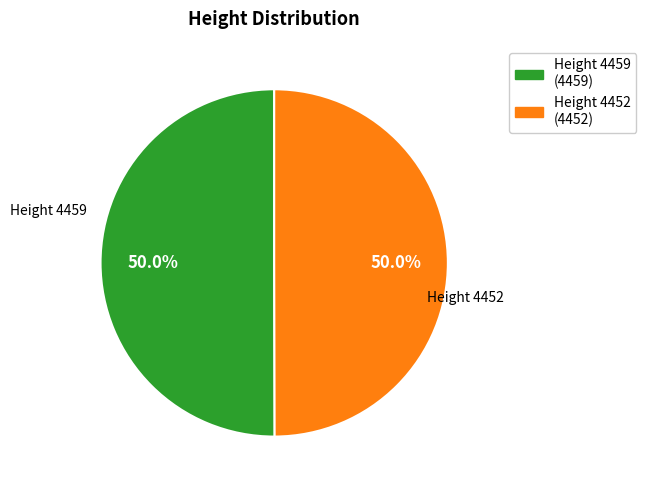

Count the number of slices in the pie.

2